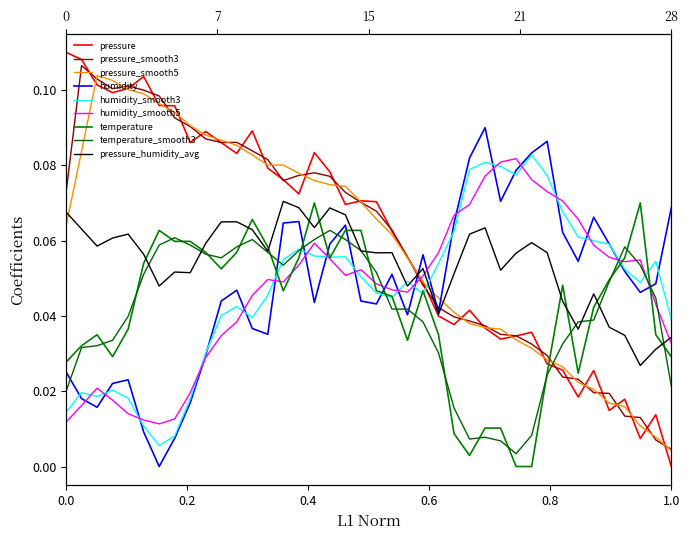

Which series has the largest range (max minus min)?

pressure